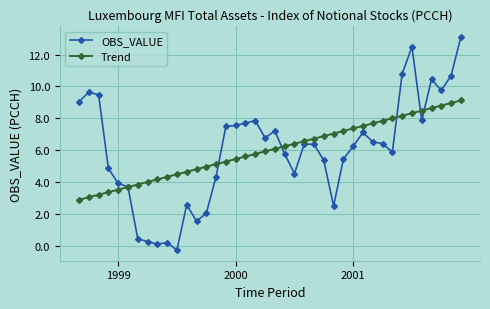

In OBS_VALUE, how many points are lower than both neighbors (excluding endpoints)?

9